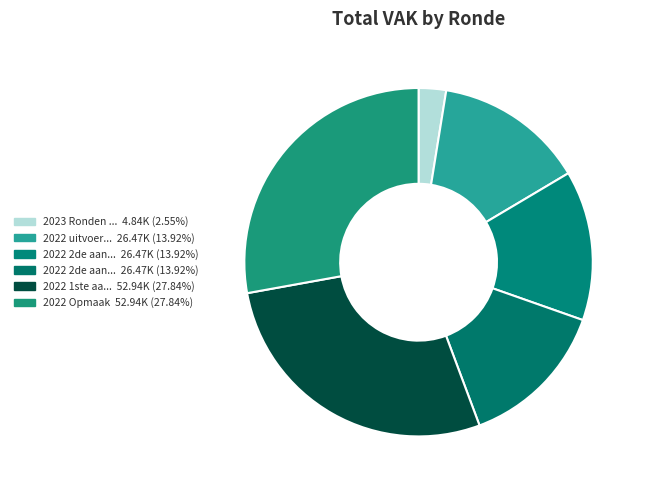

How many slices are in this pie chart?

6